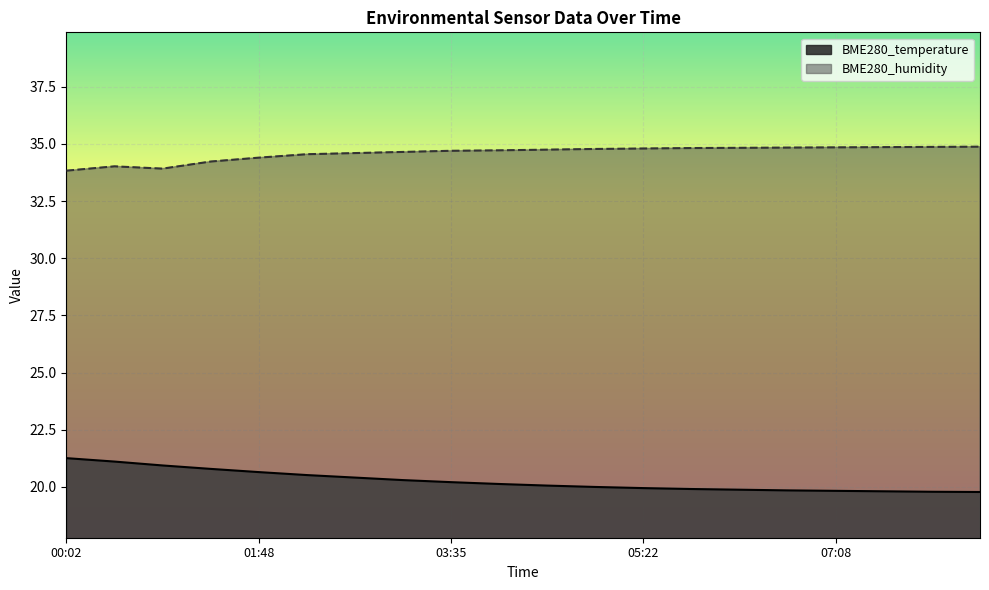

What is the difference between the second highest and minimum values in the BME280_humidity series?

1.0